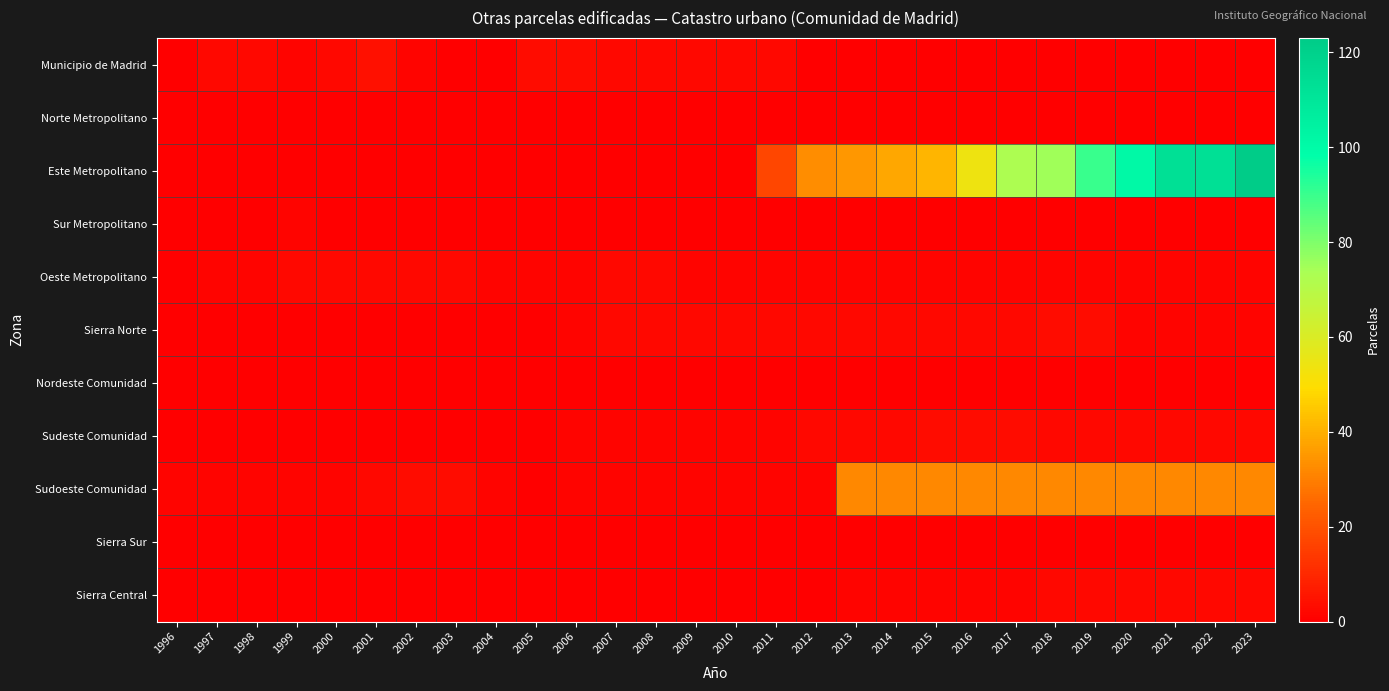

Reading left to right, what are all the values shown in this chart?

Municipio de Madrid: 1996=0	1997=2	1998=2	1999=1	2000=2	2001=4	2002=1	2003=0	2004=0	2005=3	2006=3	2007=2	2008=2	2009=2	2010=2	2011=2	2012=0	2013=0	2014=0	2015=0	2016=0	2017=0	2018=0	2019=0	2020=0	2021=0	2022=0	2023=0
Norte Metropolitano: 1996=0	1997=0	1998=0	1999=0	2000=0	2001=0	2002=0	2003=0	2004=0	2005=0	2006=0	2007=0	2008=0	2009=0	2010=0	2011=0	2012=0	2013=0	2014=0	2015=0	2016=0	2017=0	2018=0	2019=0	2020=0	2021=0	2022=0	2023=0
Este Metropolitano: 1996=0	1997=0	1998=0	1999=0	2000=0	2001=0	2002=0	2003=0	2004=0	2005=0	2006=0	2007=0	2008=0	2009=0	2010=0	2011=17	2012=33	2013=35	2014=38	2015=41	2016=54	2017=73	2018=75	2019=90	2020=101	2021=113	2022=113	2023=123
Sur Metropolitano: 1996=0	1997=0	1998=0	1999=1	2000=0	2001=0	2002=0	2003=0	2004=0	2005=0	2006=0	2007=0	2008=0	2009=0	2010=0	2011=0	2012=0	2013=0	2014=0	2015=0	2016=0	2017=0	2018=0	2019=0	2020=0	2021=0	2022=0	2023=0
Oeste Metropolitano: 1996=0	1997=1	1998=1	1999=2	2000=2	2001=2	2002=2	2003=2	2004=1	2005=1	2006=1	2007=2	2008=2	2009=1	2010=1	2011=1	2012=1	2013=1	2014=1	2015=1	2016=1	2017=1	2018=1	2019=1	2020=1	2021=1	2022=1	2023=1
Sierra Norte: 1996=0	1997=0	1998=0	1999=0	2000=0	2001=0	2002=0	2003=0	2004=0	2005=0	2006=1	2007=2	2008=2	2009=2	2010=2	2011=2	2012=2	2013=2	2014=2	2015=2	2016=2	2017=2	2018=3	2019=3	2020=1	2021=1	2022=1	2023=1
Nordeste Comunidad: 1996=0	1997=0	1998=0	1999=0	2000=0	2001=0	2002=0	2003=0	2004=0	2005=0	2006=0	2007=0	2008=0	2009=0	2010=0	2011=0	2012=0	2013=0	2014=0	2015=0	2016=0	2017=0	2018=0	2019=0	2020=0	2021=0	2022=0	2023=0
Sudeste Comunidad: 1996=0	1997=0	1998=0	1999=0	2000=0	2001=0	2002=0	2003=0	2004=0	2005=0	2006=1	2007=1	2008=1	2009=1	2010=1	2011=1	2012=2	2013=2	2014=2	2015=3	2016=3	2017=3	2018=2	2019=2	2020=2	2021=2	2022=2	2023=2
Sudoeste Comunidad: 1996=1	1997=1	1998=1	1999=1	2000=1	2001=2	2002=3	2003=3	2004=1	2005=0	2006=1	2007=1	2008=1	2009=1	2010=1	2011=1	2012=1	2013=32	2014=32	2015=32	2016=32	2017=32	2018=32	2019=32	2020=32	2021=32	2022=32	2023=32
Sierra Sur: 1996=0	1997=0	1998=0	1999=0	2000=0	2001=0	2002=0	2003=0	2004=0	2005=0	2006=0	2007=0	2008=0	2009=0	2010=0	2011=0	2012=0	2013=0	2014=0	2015=0	2016=0	2017=0	2018=0	2019=0	2020=0	2021=0	2022=0	2023=0
Sierra Central: 1996=0	1997=0	1998=0	1999=0	2000=0	2001=0	2002=0	2003=0	2004=0	2005=0	2006=0	2007=0	2008=0	2009=0	2010=0	2011=0	2012=0	2013=1	2014=1	2015=1	2016=1	2017=1	2018=2	2019=2	2020=2	2021=2	2022=2	2023=2